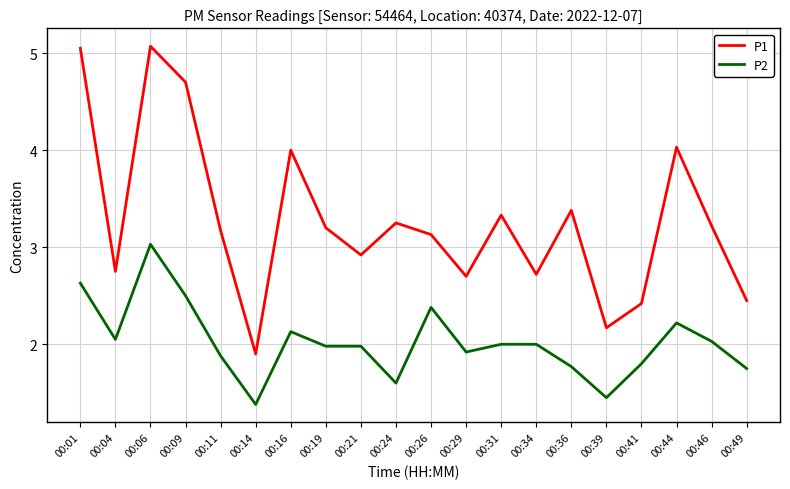

What is the difference between the P1 values at 00:11 and 00:44?

0.9